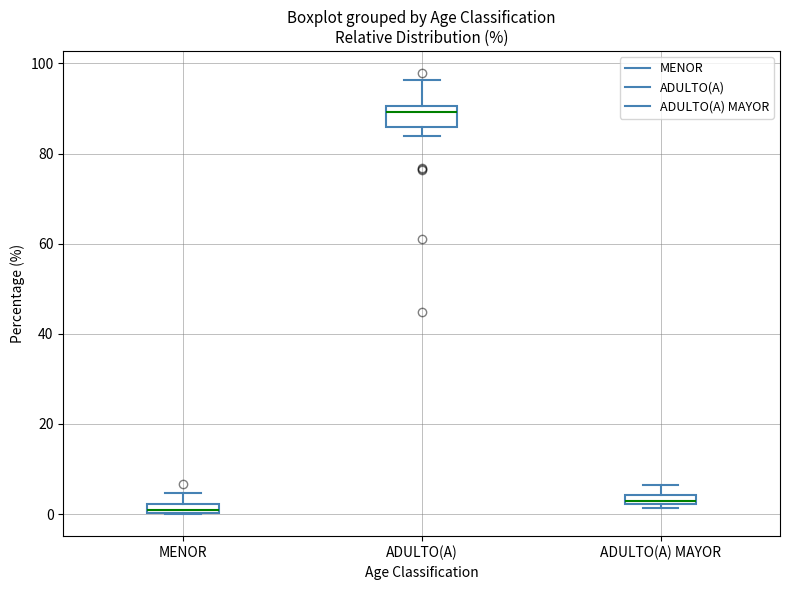

Where does the lower whisker of the box for ADULTO(A) end on the y-axis? The values are not printed on the chart, so give them approximately, as read against the axis.

84